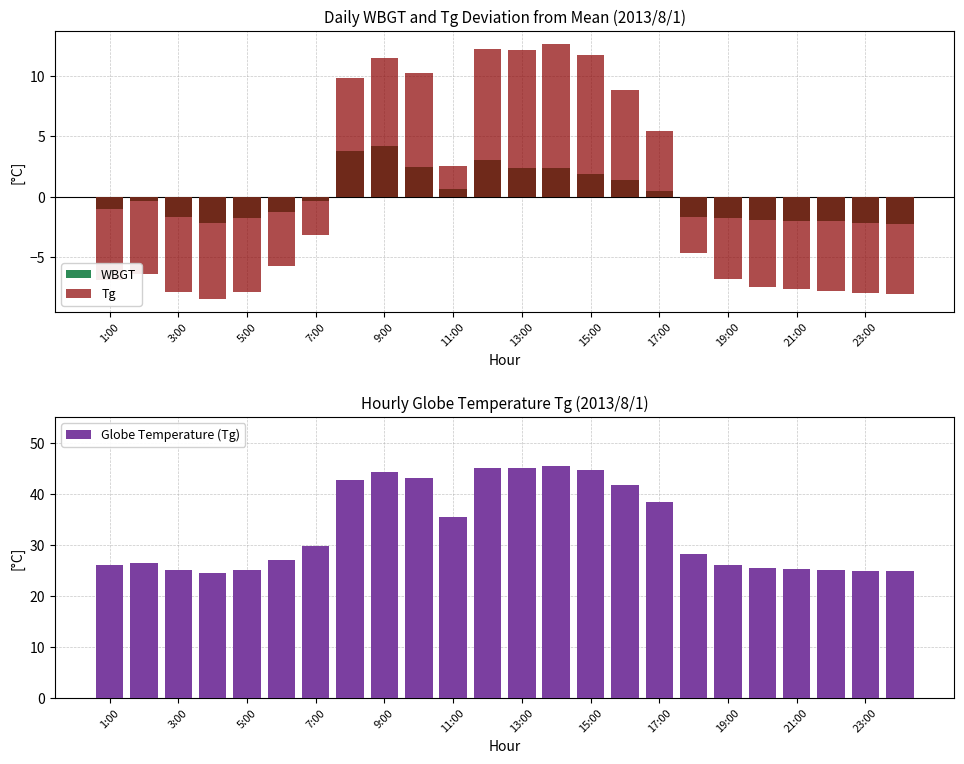

What is the average value of the Globe Temperature (Tg) series?

32.9